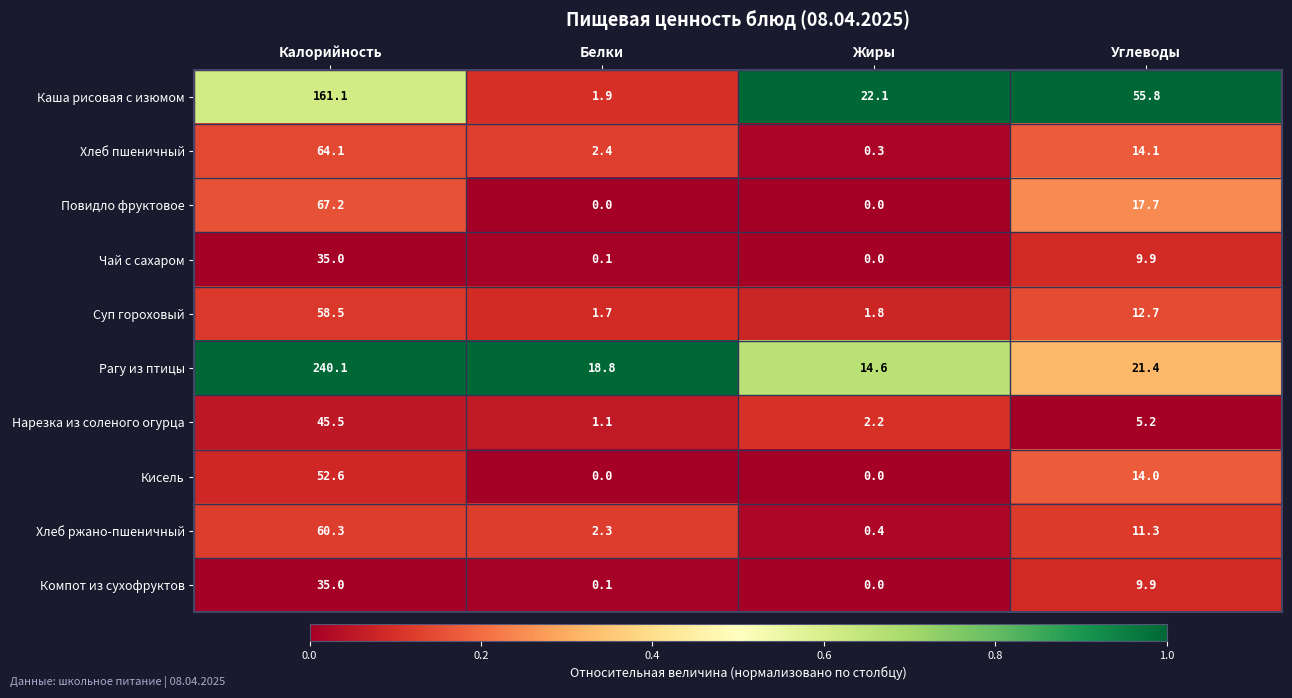

What is the total value across all series at Жиры?

41.4